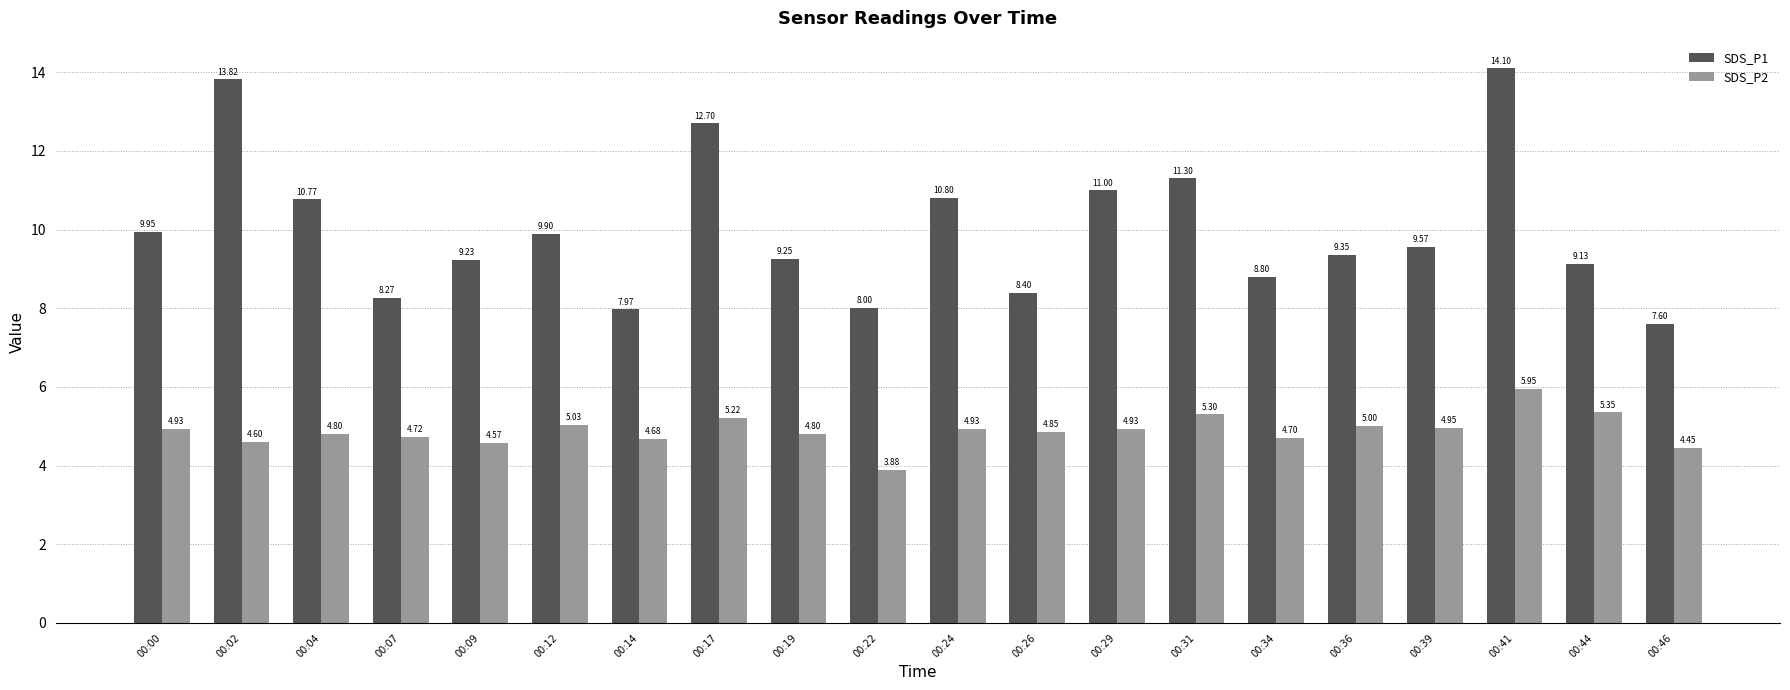

At 00:36, list the series in order from smallest to largest.

SDS_P2, SDS_P1